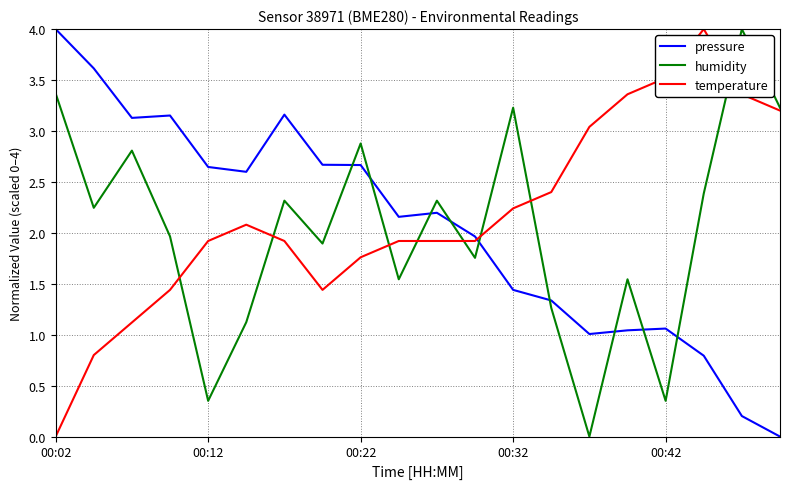

True or false: temperature and pressure intersect in this chart.

True